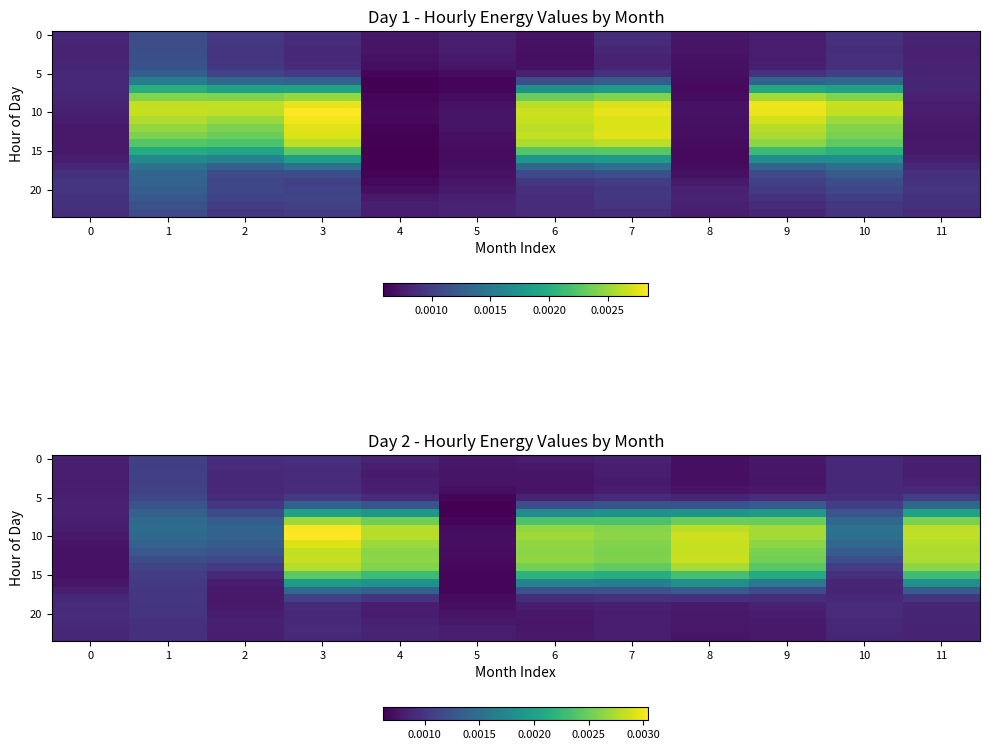

Count the number of data series in this chart.

24